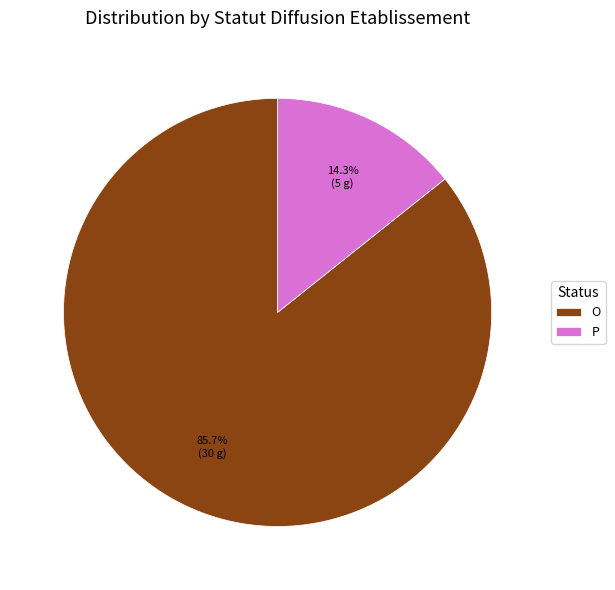

How many segments does this pie chart have?

2